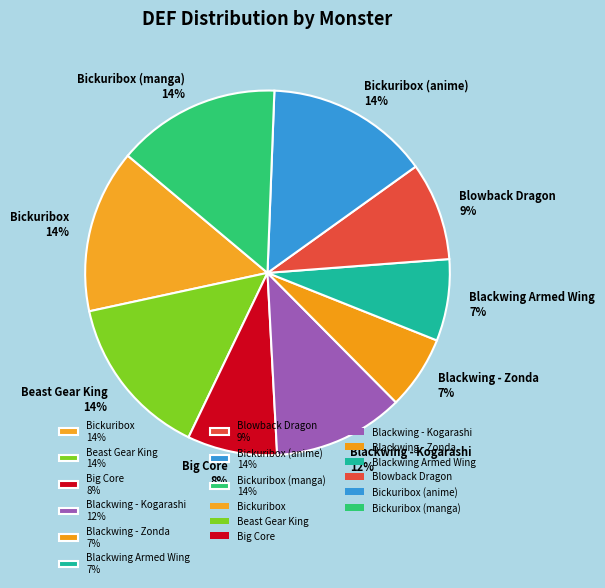

How many slices are in this pie chart?

9